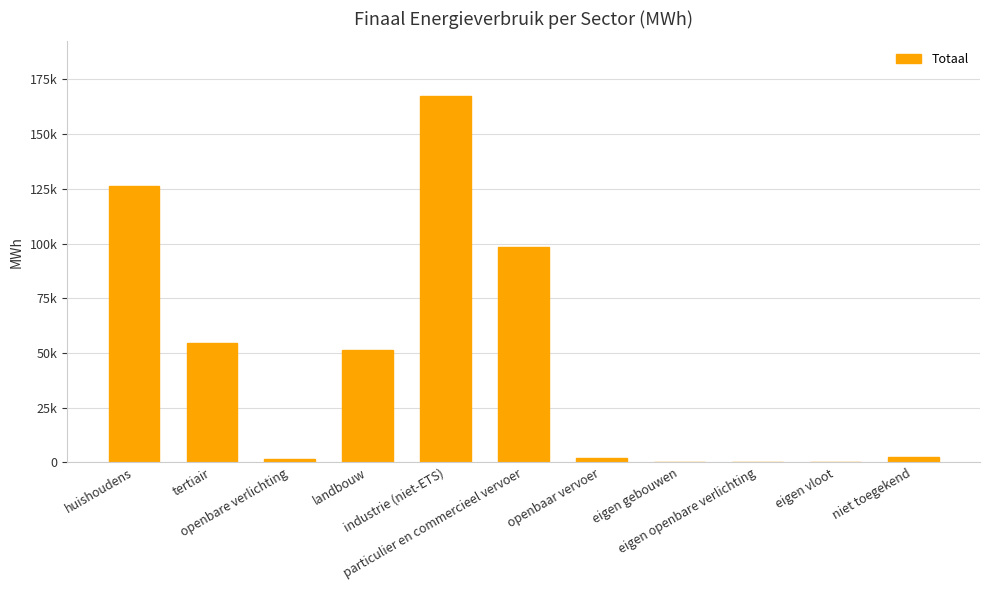

What is the difference between the values at particulier en commercieel vervoer and industrie (niet-ETS)?

69059.0